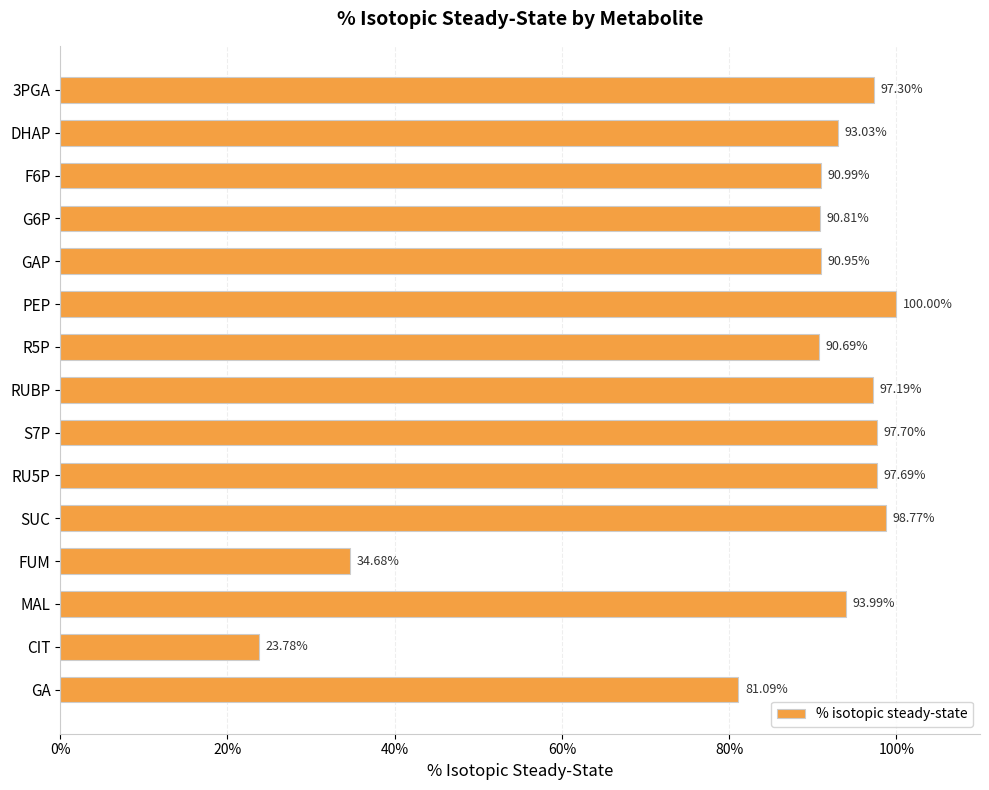

What is the ratio of the value at FUM to the value at GAP?

0.4